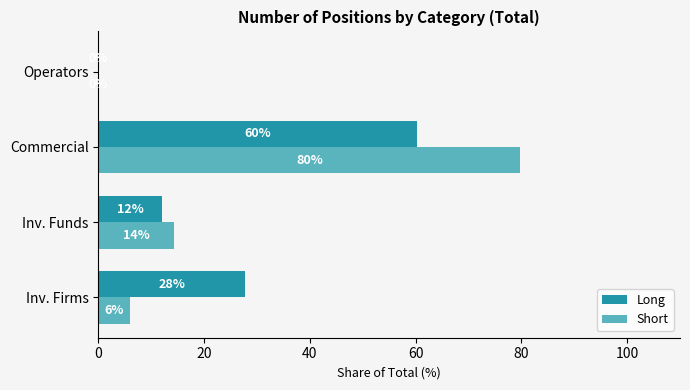

Where is Short nearest to the value 39?

Inv. Funds